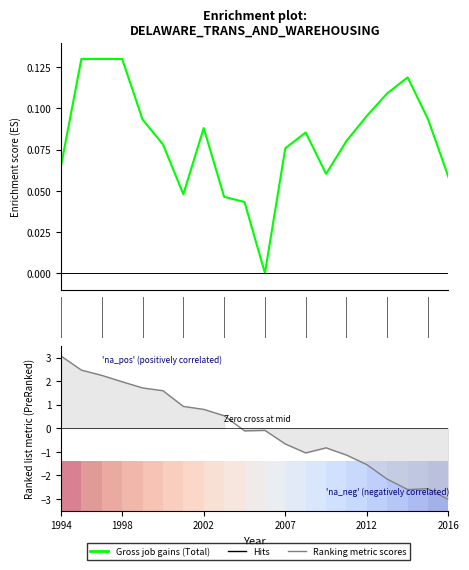

True or false: Ranking metric scores and Gross job gains (Total) intersect in this chart.

True